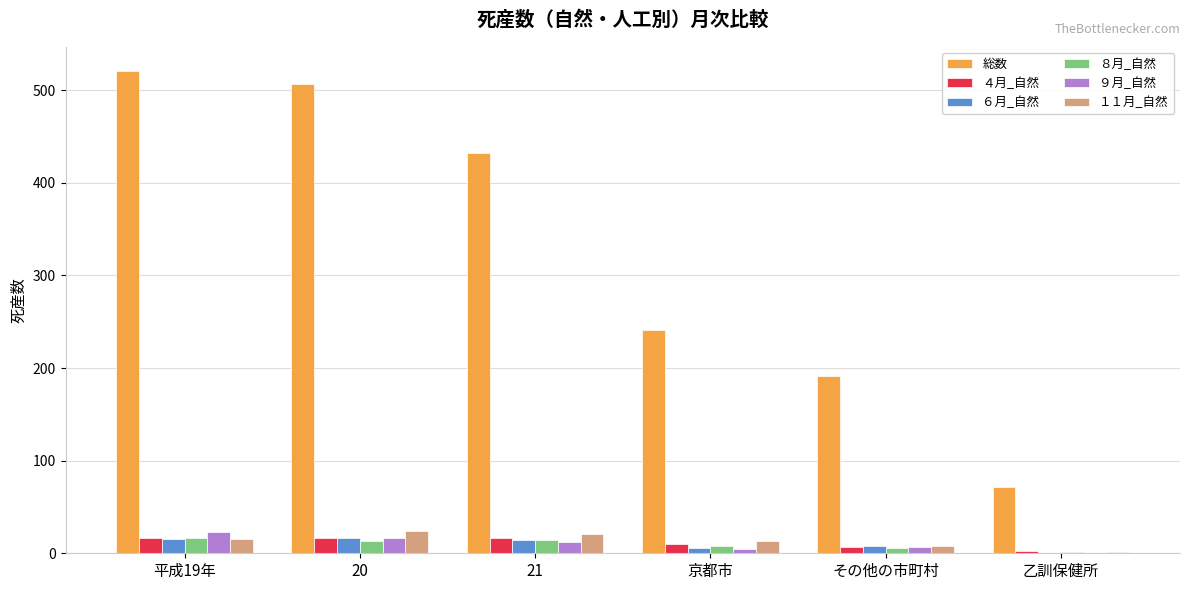

At which label does 総数 reach its peak?

平成19年